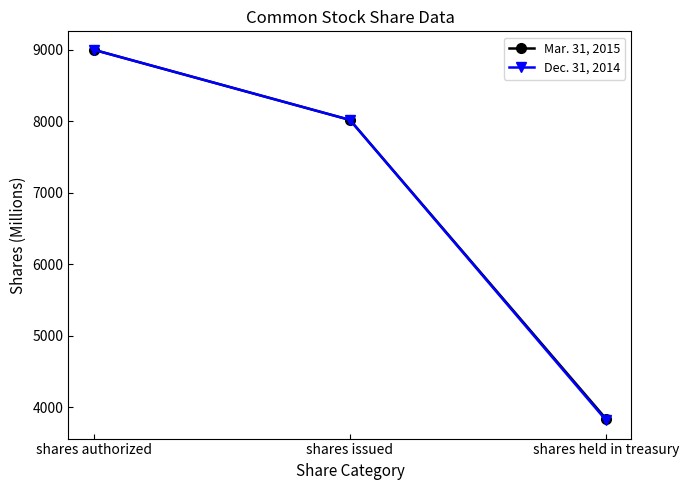

What is the difference between the maximum and minimum values in the Dec. 31, 2014 series?

5182